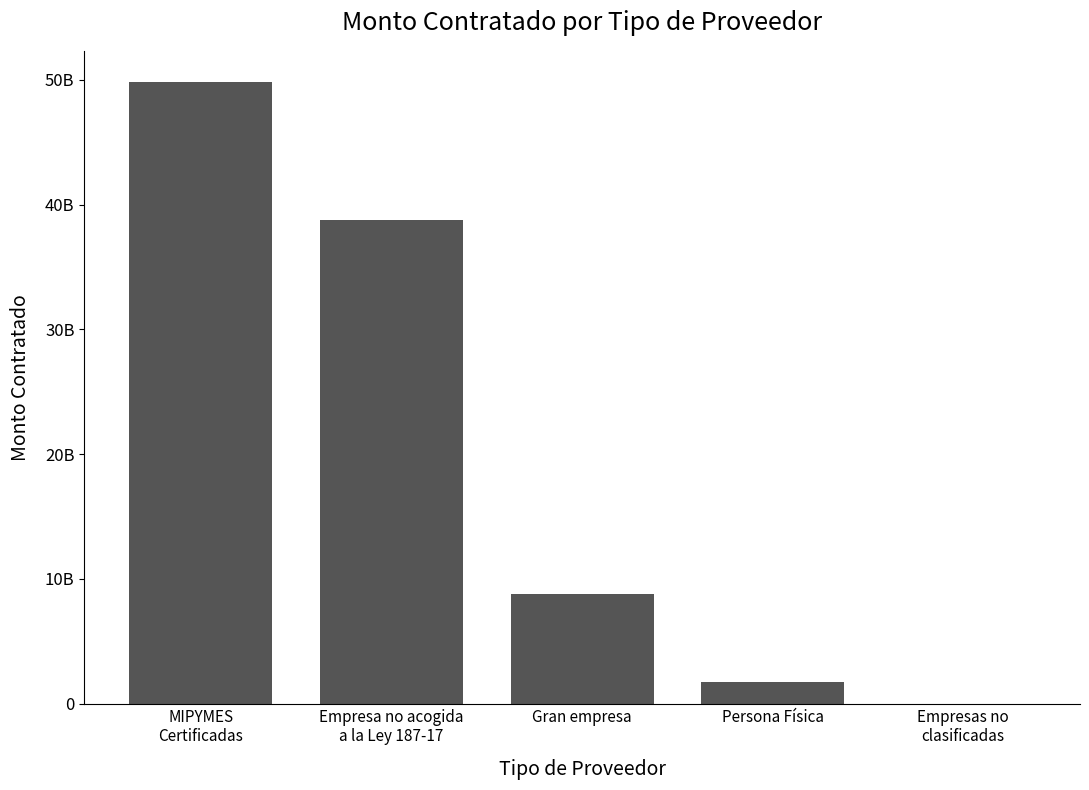

What is the difference between the maximum and minimum values?

49827590835.5